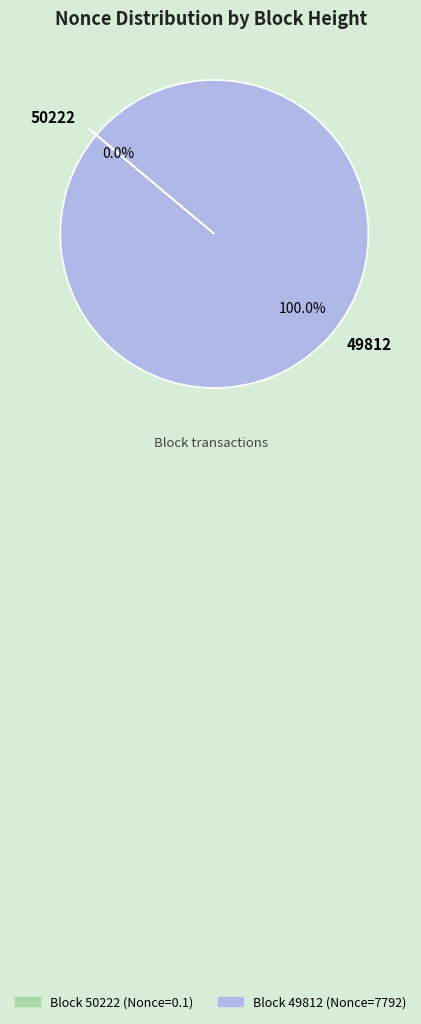

Which category has the biggest portion of the pie?

49812